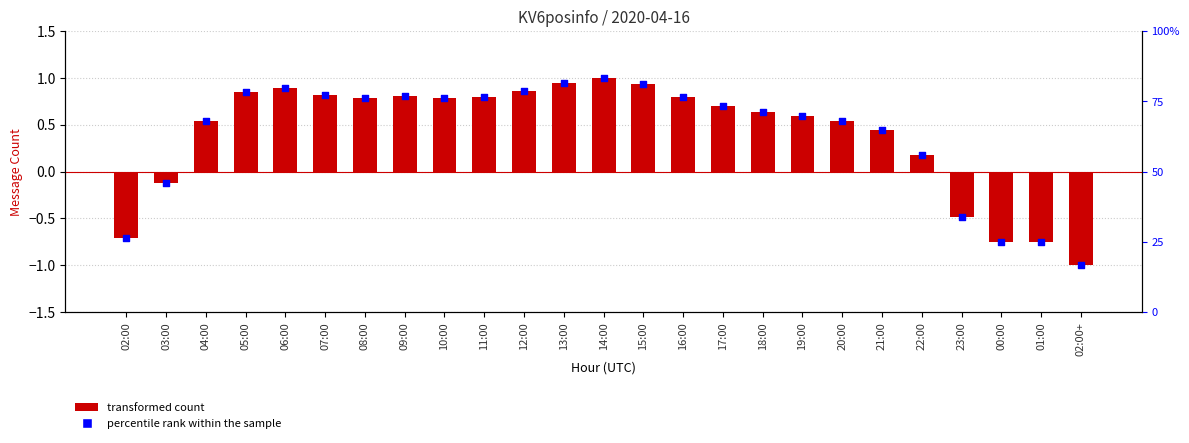

Which series has the largest total across all categories?

KV6posinfo